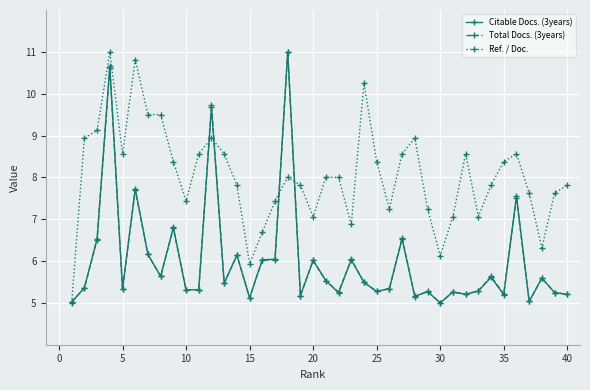

What is the lowest value of the Ref. / Doc. series?

5.0